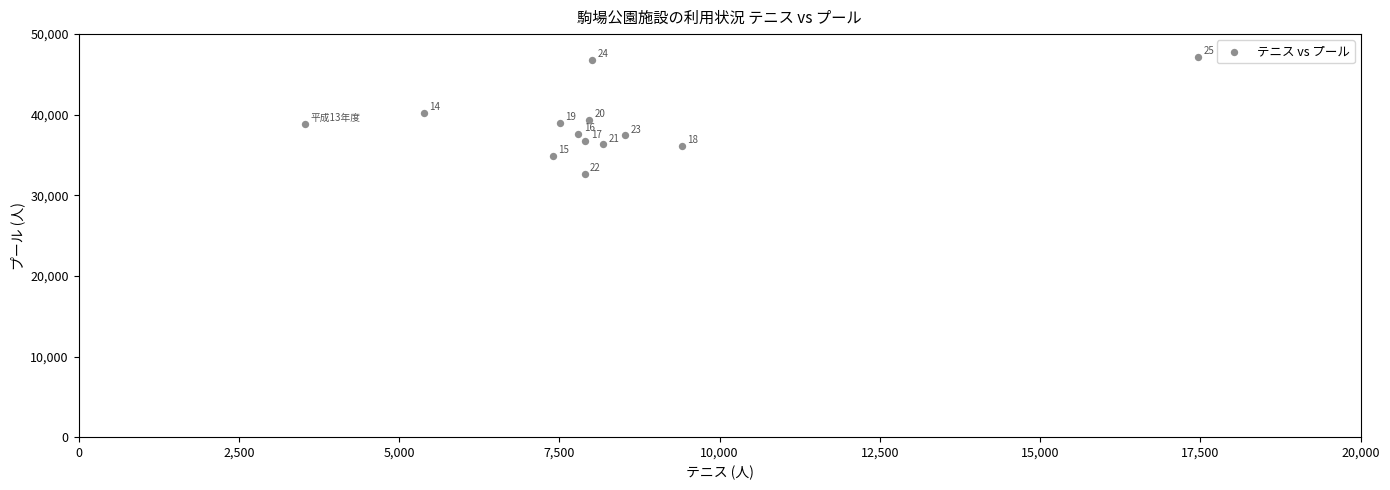

What is the range of X values (max minus min)?

13928